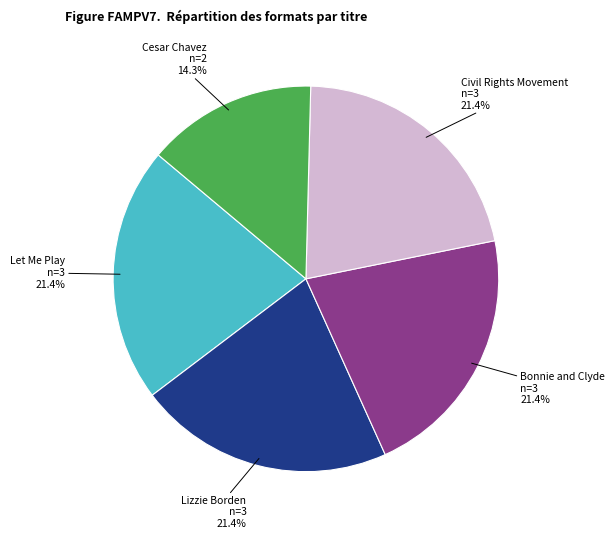

To the nearest percent, what percentage of the pie is Lizzie Borden?

21%